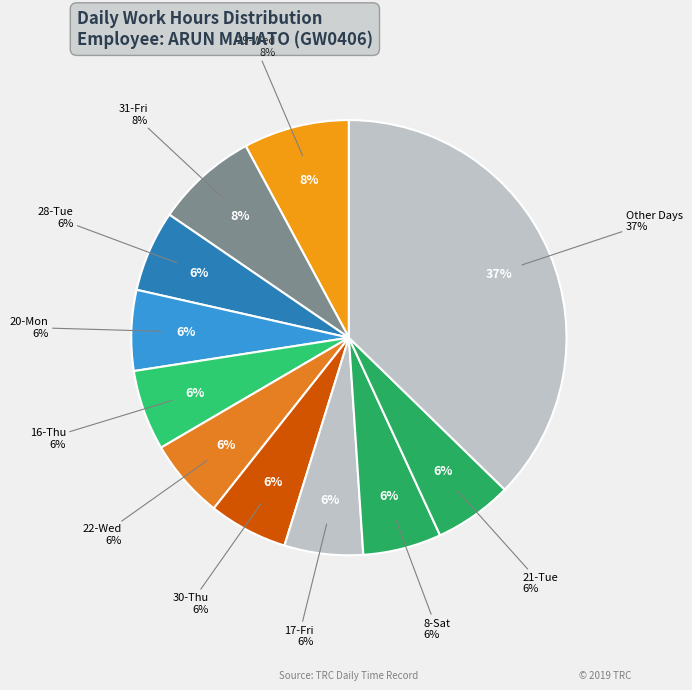

What percentage do 18-Sat and 4-Tue together represent?

8.5%